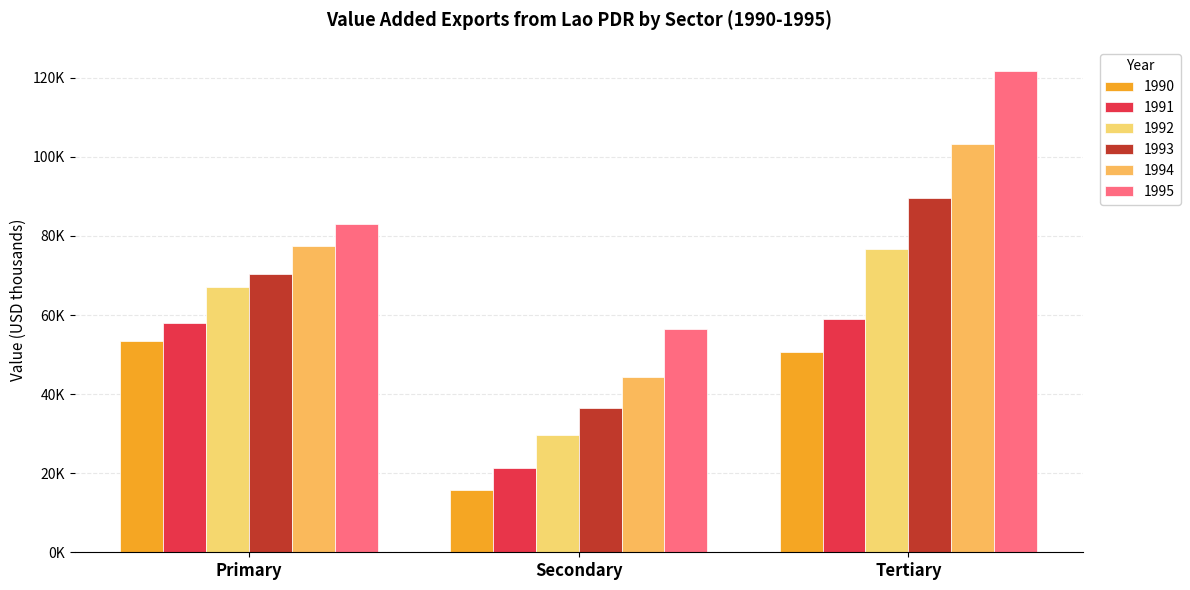

Which series has the largest total across all categories?

1995